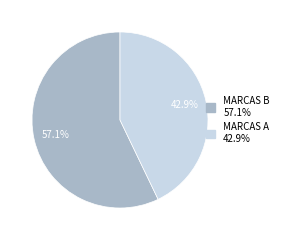

Is there any slice that represents more than half of the pie?

Yes